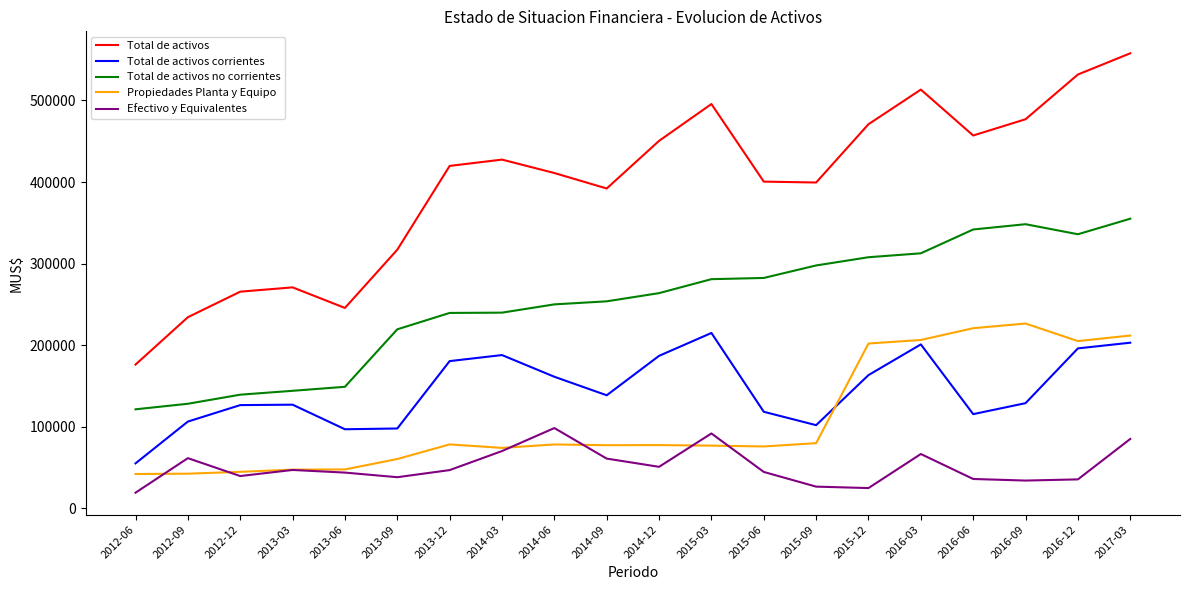

In Total de activos, how many points are lower than both neighbors (excluding endpoints)?

4